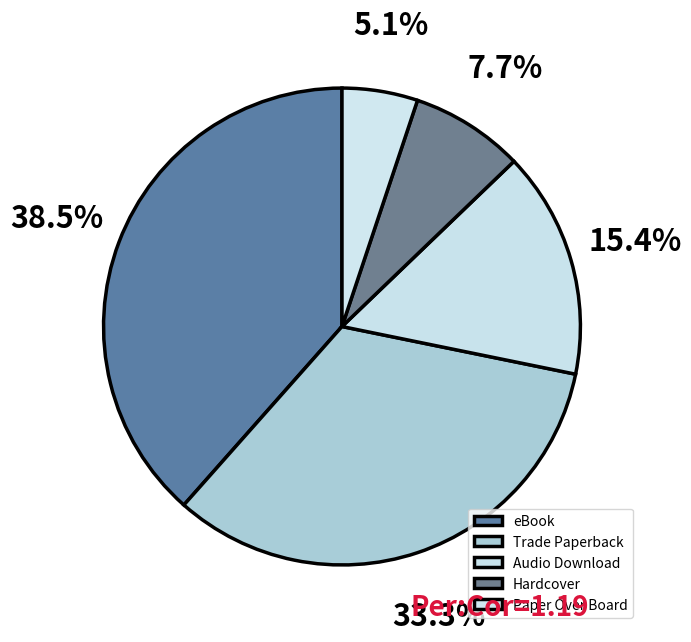

To the nearest percent, what is the difference between the largest and smallest slice percentages?

33%